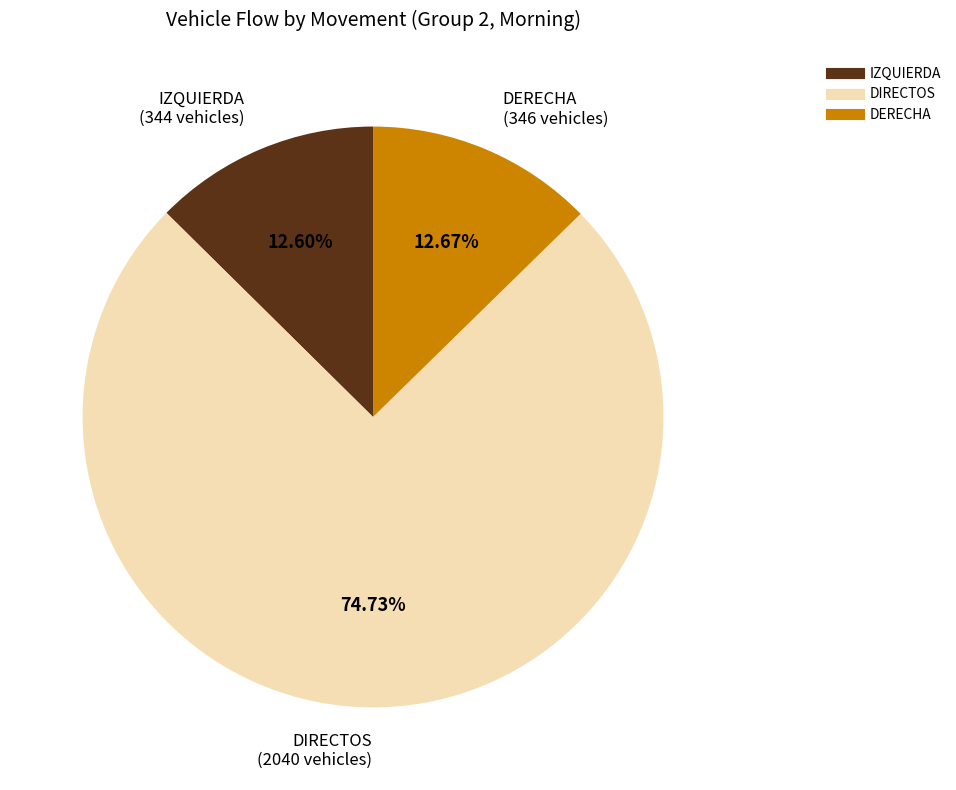

What is the largest slice in the pie chart?

DIRECTOS